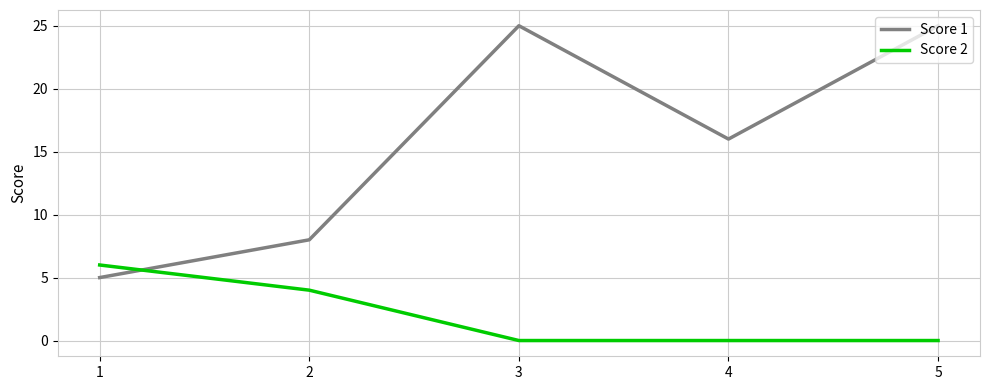

List the series in order of their peak value, highest first.

Score 1, Score 2